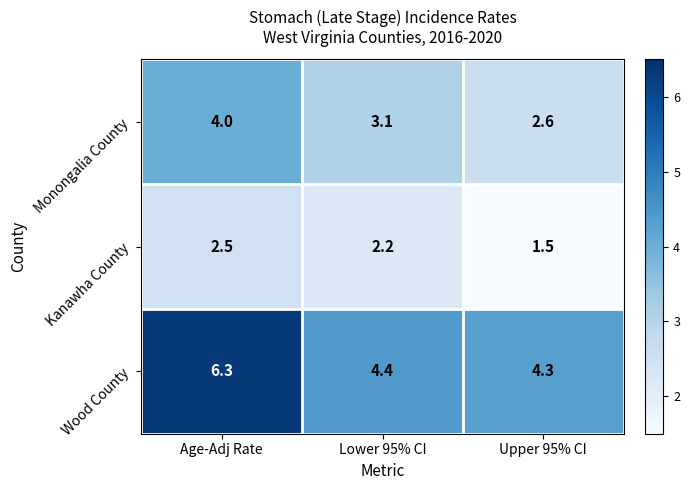

Is it true that Kanawha County equals 0.6 at Lower 95% CI?

False